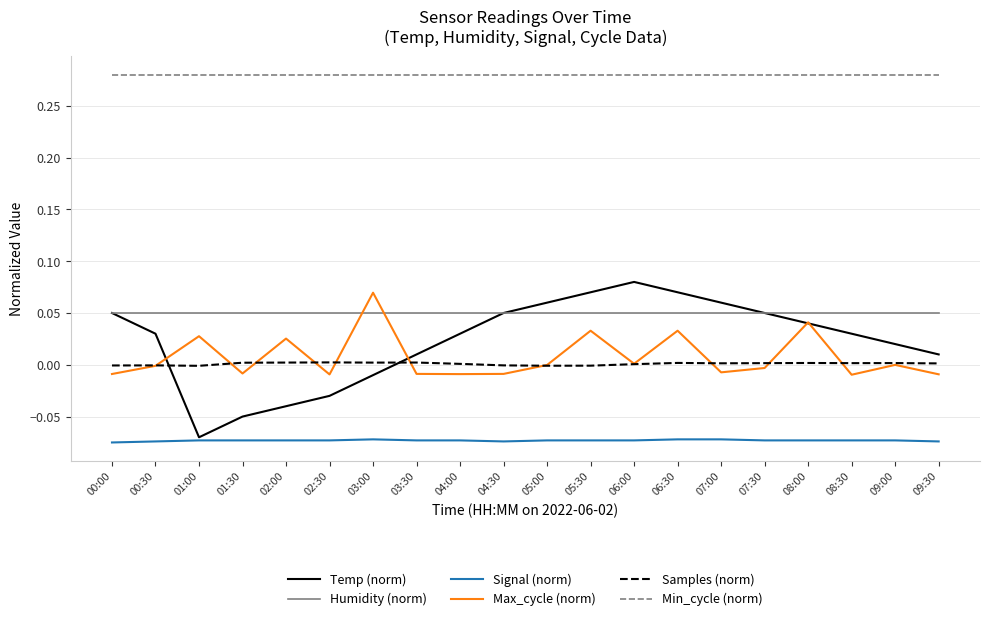

True or false: Humidity (norm) and Signal (norm) cross at least once.

False